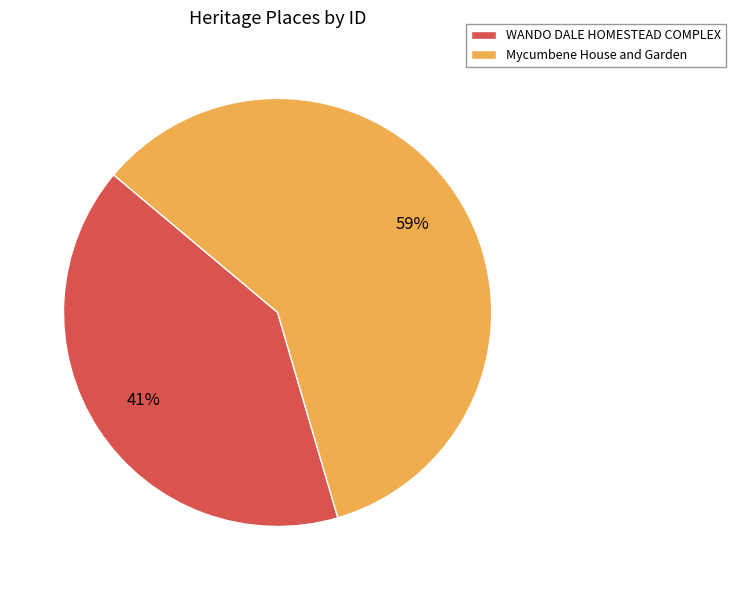

True or false: WANDO DALE HOMESTEAD COMPLEX accounts for 30% of the total.

False